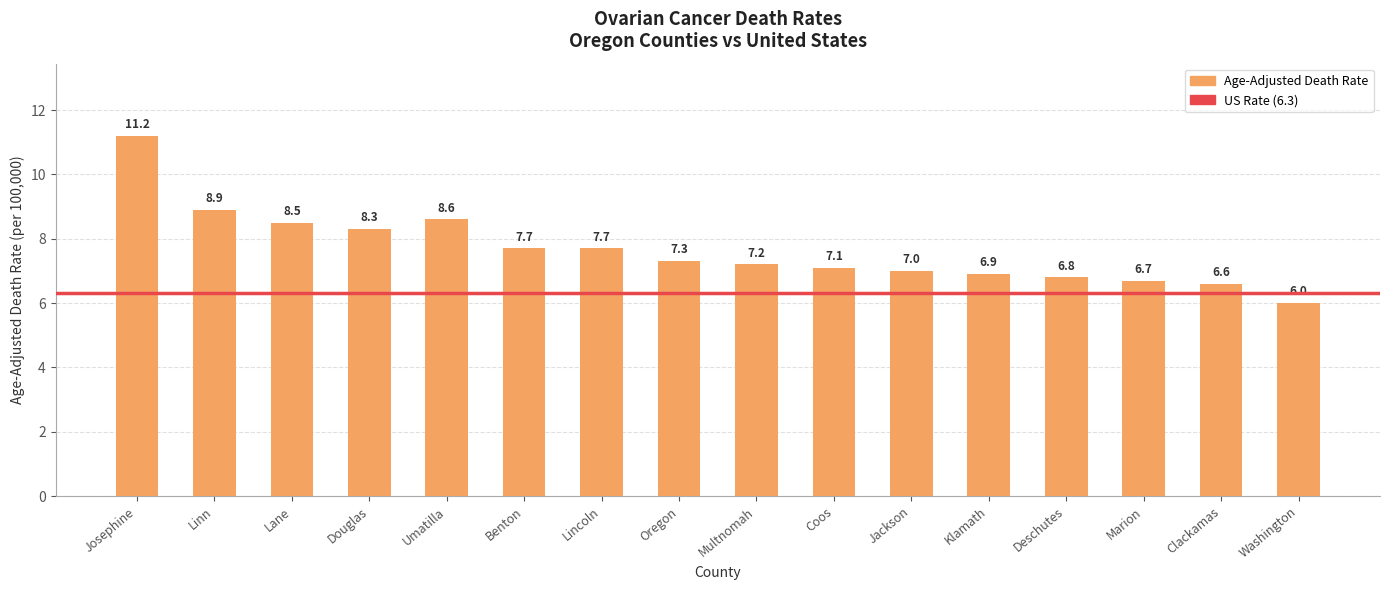

What is the label of the 7th bar from the right?

Coos